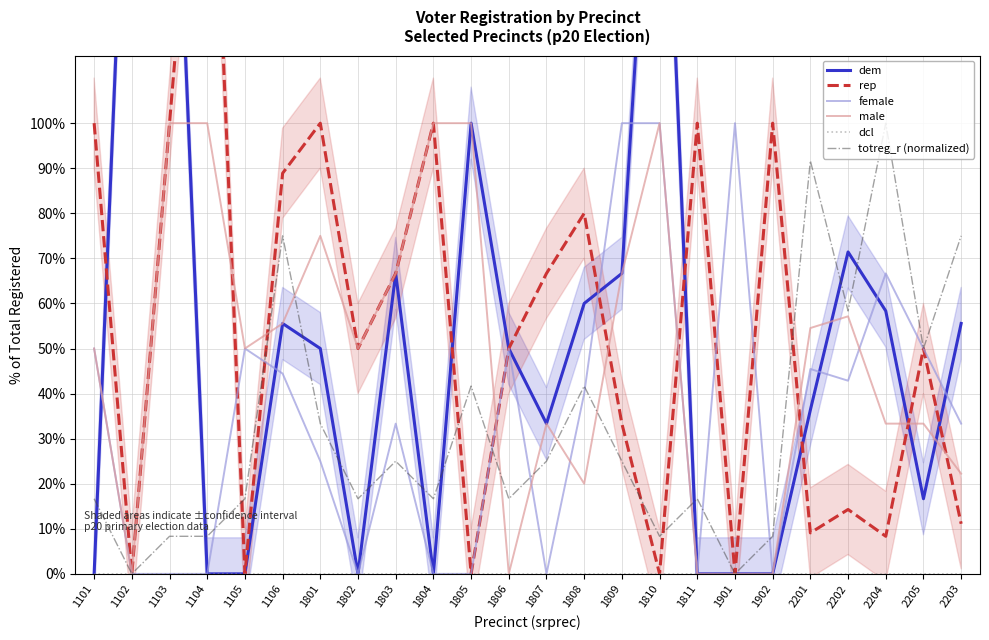

Reading left to right, transcribe all the data shown in this chart.

dem: 1101=0.0	1102=200.0	1103=200.0	1104=0.0	1105=0.0	1106=55.6	1801=50.0	1802=0.0	1803=66.7	1804=0.0	1805=100.0	1806=50.0	1807=33.3	1808=60.0	1809=66.7	1810=200.0	1811=0.0	1901=0.0	1902=0.0	2201=36.4	2202=71.4	2204=58.3	2205=16.7	2203=55.6
rep: 1101=100.0	1102=0.0	1103=100.0	1104=200.0	1105=0.0	1106=88.9	1801=100.0	1802=50.0	1803=66.7	1804=100.0	1805=0.0	1806=50.0	1807=66.7	1808=80.0	1809=33.3	1810=0.0	1811=100.0	1901=0.0	1902=100.0	2201=9.1	2202=14.3	2204=8.3	2205=50.0	2203=11.1
female: 1101=50.0	1102=0.0	1103=0.0	1104=0.0	1105=50.0	1106=44.4	1801=25.0	1802=0.0	1803=33.3	1804=0.0	1805=0.0	1806=50.0	1807=0.0	1808=40.0	1809=100.0	1810=100.0	1811=0.0	1901=100.0	1902=0.0	2201=45.5	2202=42.9	2204=66.7	2205=50.0	2203=33.3
male: 1101=50.0	1102=0.0	1103=100.0	1104=100.0	1105=50.0	1106=55.6	1801=75.0	1802=50.0	1803=66.7	1804=100.0	1805=100.0	1806=0.0	1807=33.3	1808=20.0	1809=66.7	1810=100.0	1811=0.0	1901=0.0	1902=0.0	2201=54.5	2202=57.1	2204=33.3	2205=33.3	2203=22.2
dcl: 1101=0.0	1102=0.0	1103=0.0	1104=0.0	1105=0.0	1106=0.0	1801=0.0	1802=0.0	1803=0.0	1804=0.0	1805=0.0	1806=0.0	1807=0.0	1808=0.0	1809=0.0	1810=0.0	1811=0.0	1901=0.0	1902=0.0	2201=0.0	2202=0.0	2204=0.0	2205=0.0	2203=0.0
totreg_r (normalized): 1101=16.7	1102=0.0	1103=8.3	1104=8.3	1105=16.7	1106=75.0	1801=33.3	1802=16.7	1803=25.0	1804=16.7	1805=41.7	1806=16.7	1807=25.0	1808=41.7	1809=25.0	1810=8.3	1811=16.7	1901=0.0	1902=8.3	2201=91.7	2202=58.3	2204=100.0	2205=50.0	2203=75.0